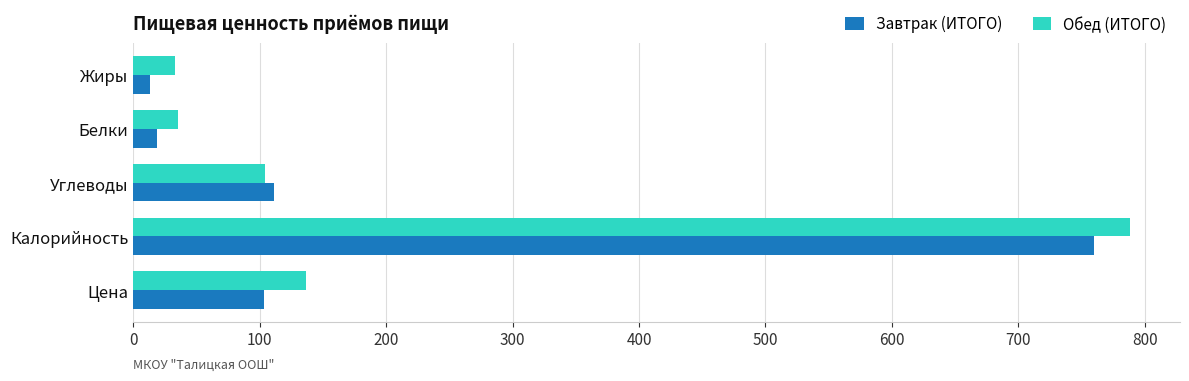

At which category is the sum across all series the highest?

Калорийность